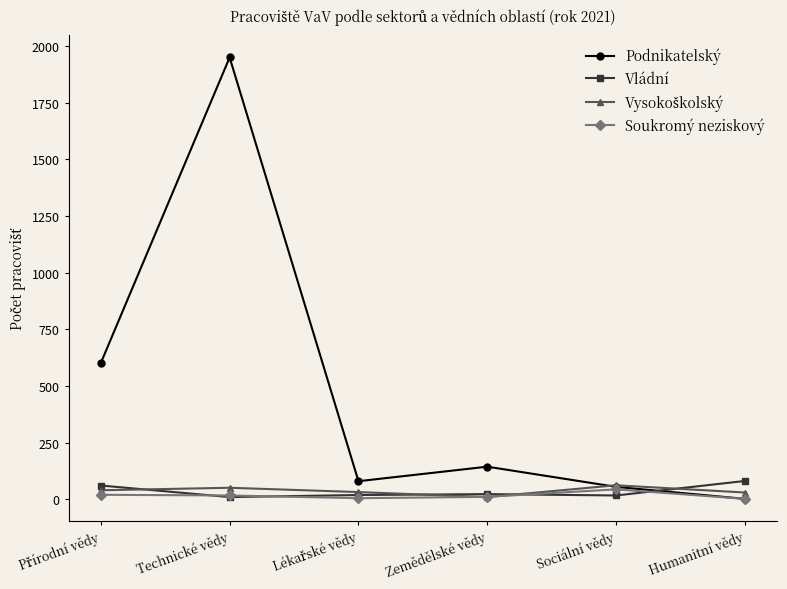

Which series changed the most between Technické vědy and Humanitní vědy?

Podnikatelský